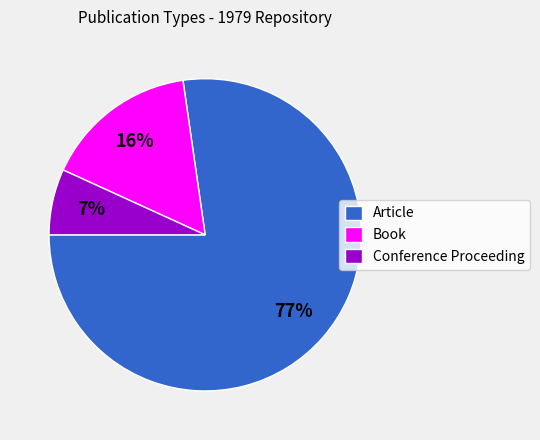

Do Conference Proceeding and Book together represent more than half of the pie?

No